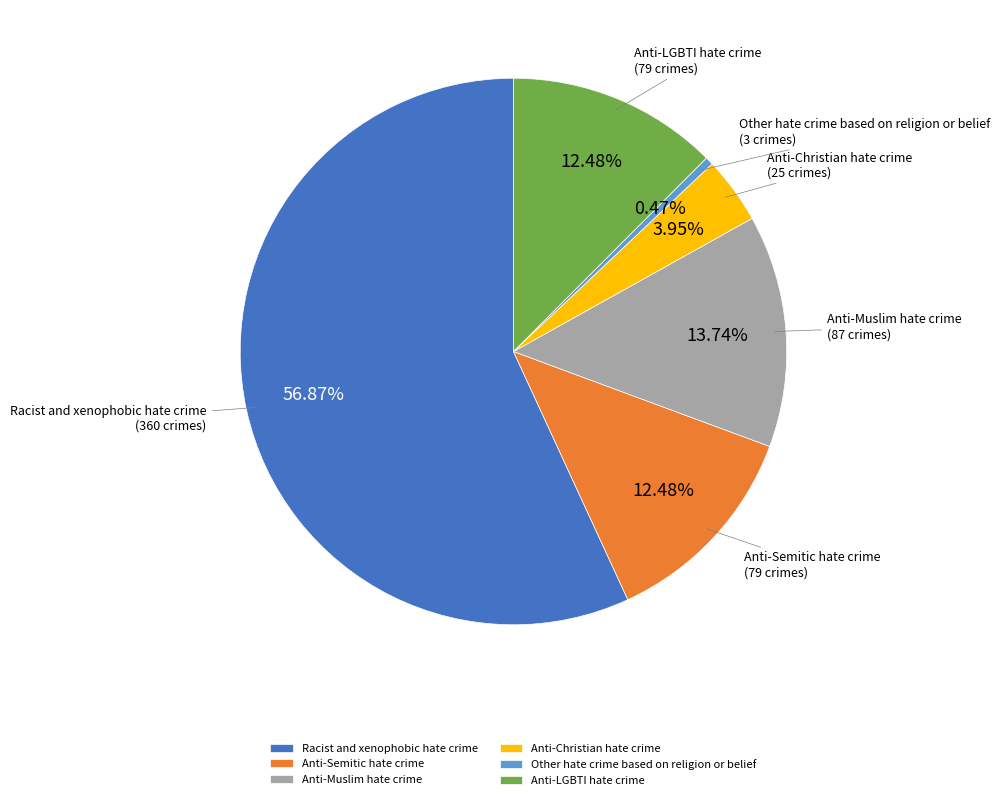

Between Anti-Muslim hate crime and Anti-Semitic hate crime, which is larger?

Anti-Muslim hate crime